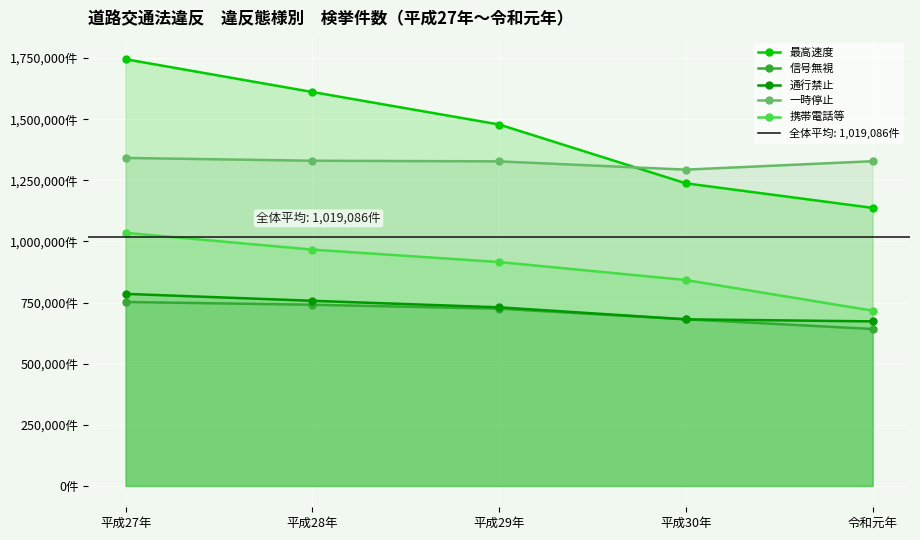

Which category has the highest value in the 一時停止 series?

平成27年